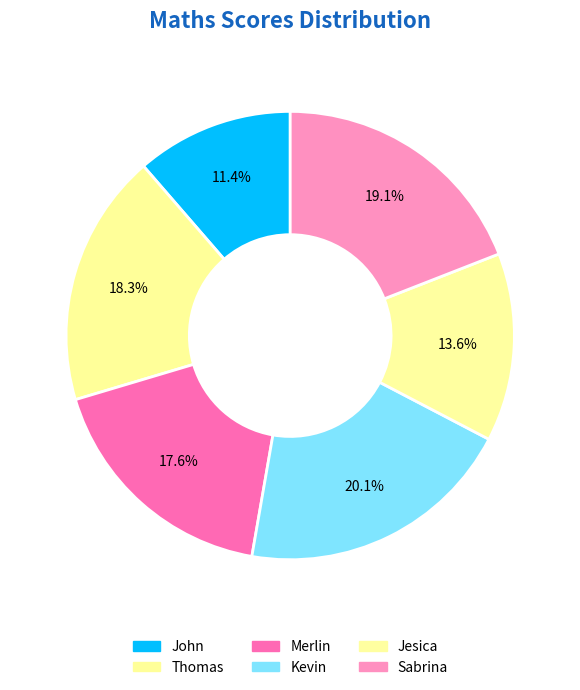

To the nearest percent, what portion does Kevin represent?

20%